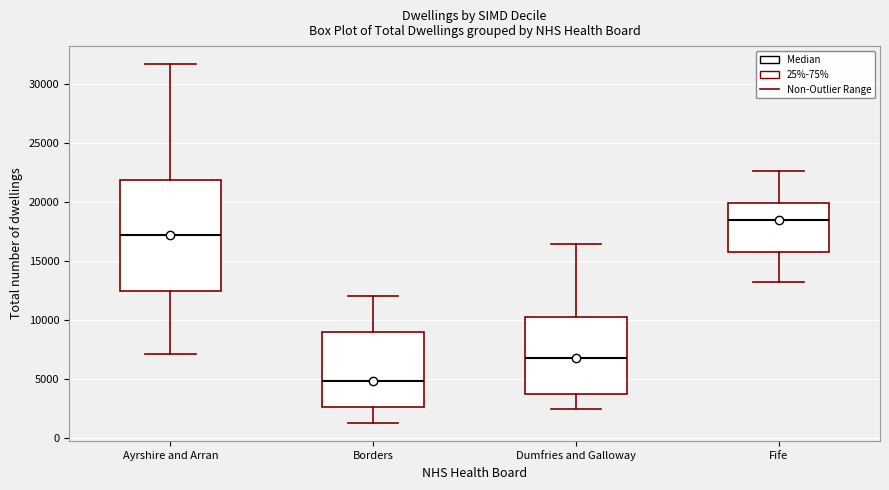

Reading left to right, read every box against the y-axis: the position of its median line, the range the box covers, and the ends of its whiskers. The values are not printed on the chart, so give them approximately, as read against the axis.

Ayrshire and Arran: median 17000, box 12500 to 22000, whiskers 7000 to 31500
Borders: median 5000, box 2500 to 9000, whiskers 1000 to 12000
Dumfries and Galloway: median 6500, box 3500 to 10000, whiskers 2500 to 16500
Fife: median 18500, box 16000 to 20000, whiskers 13000 to 22500